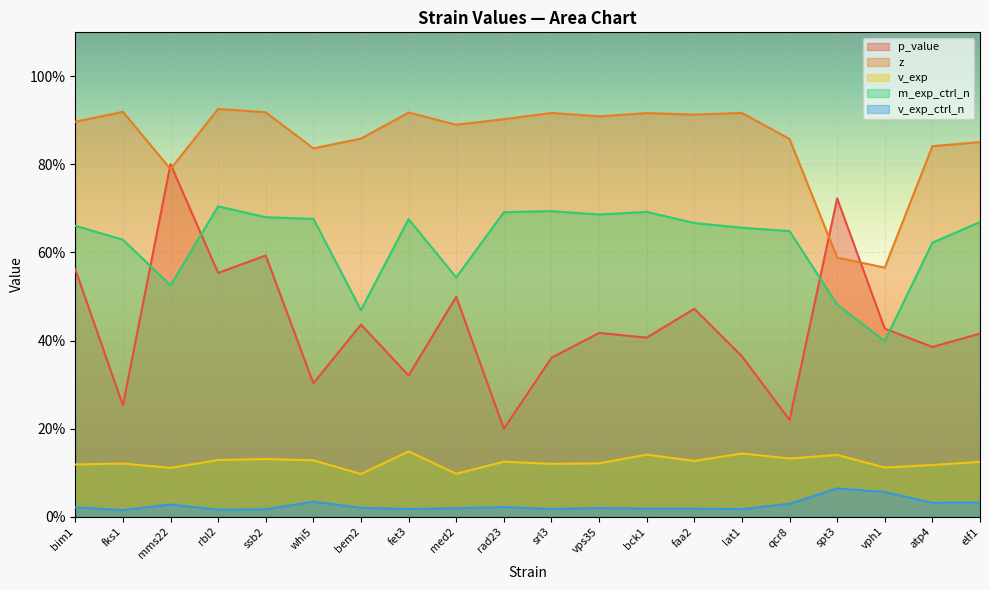

What is the minimum value for z?

0.6